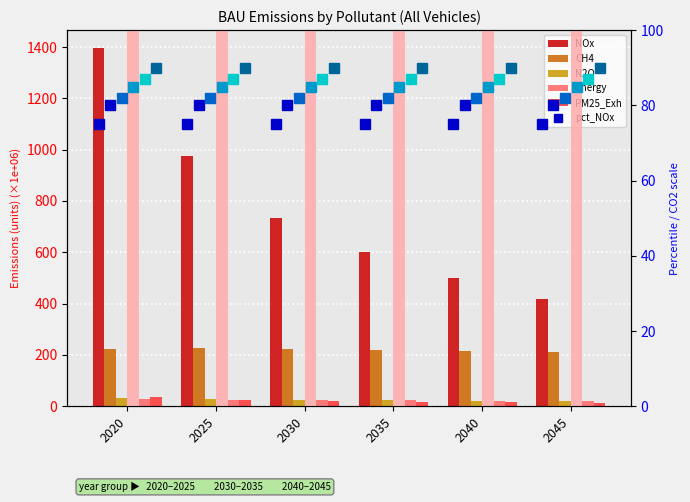

How many values in the N2O series are below 25?

3